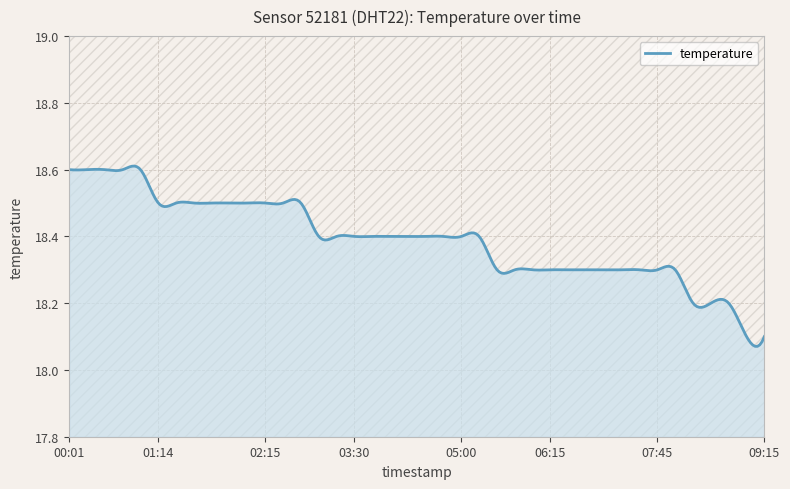

How many lines are shown in the chart?

1